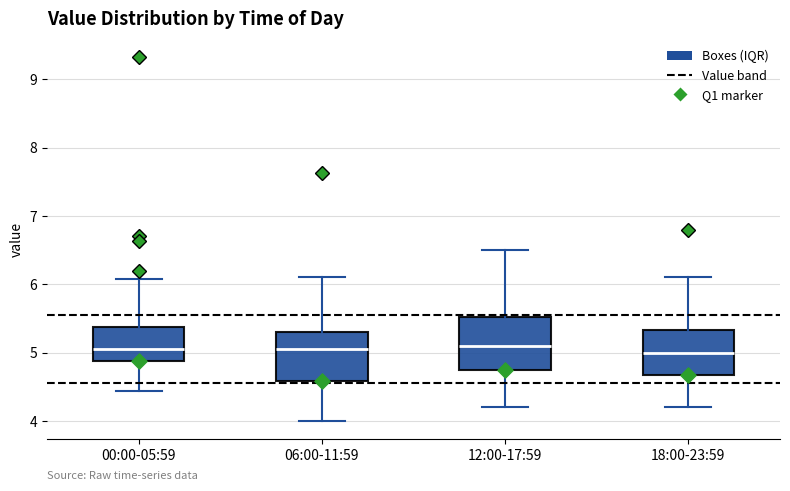

Where does the upper whisker of the box for 00:00-05:59 end on the y-axis? The values are not printed on the chart, so give them approximately, as read against the axis.

6.1